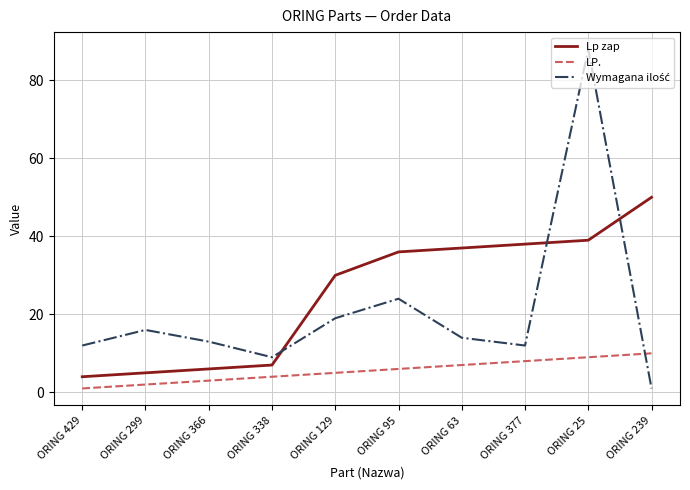

How many lines are shown in the chart?

3